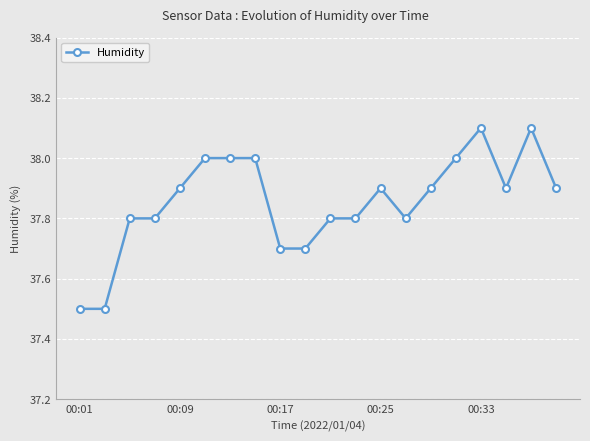

True or false: the data has more than 2 interior local peaks.

True